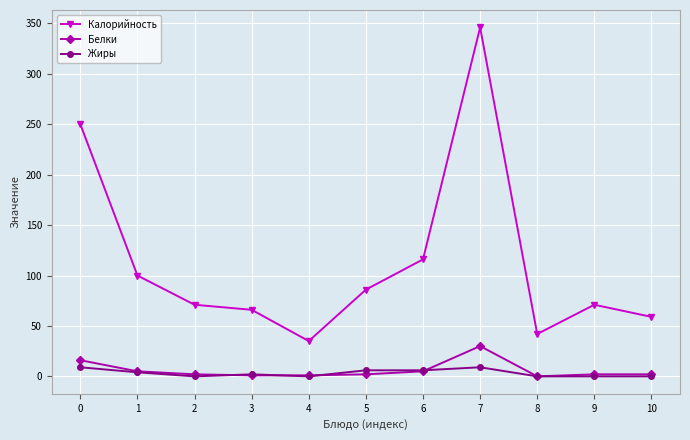

What is the difference between the maximum and minimum values in the Калорийность series?

311